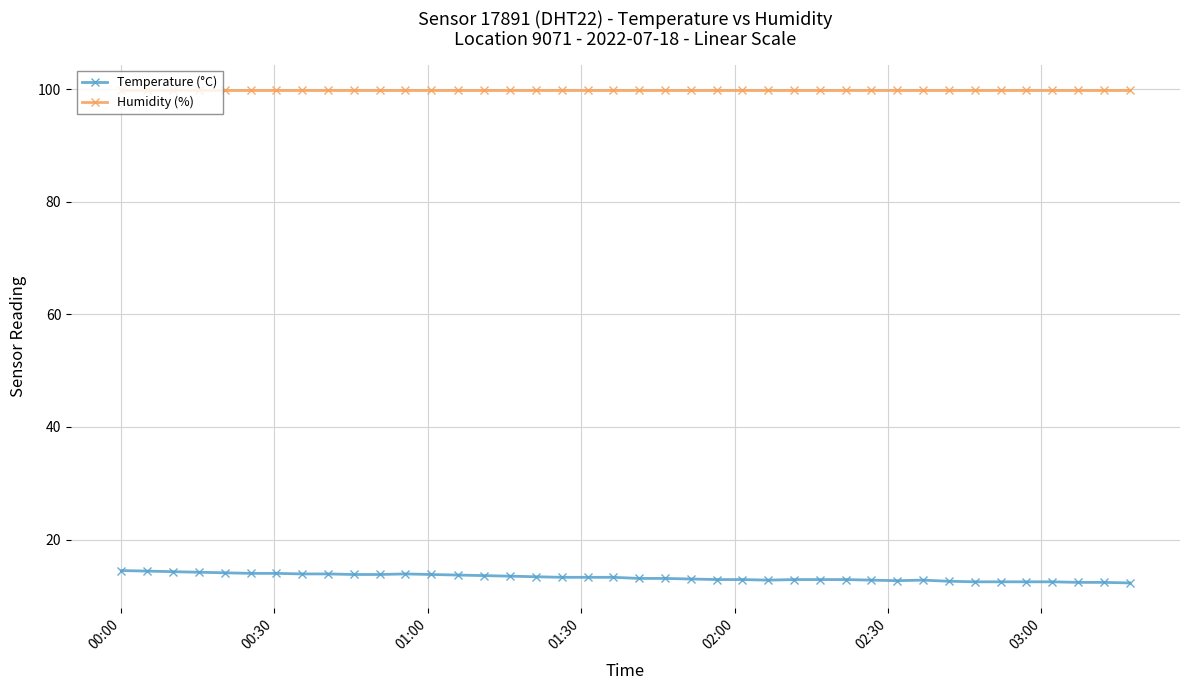

What is the difference between the maximum and minimum values in the Temperature (°C) series?

2.2